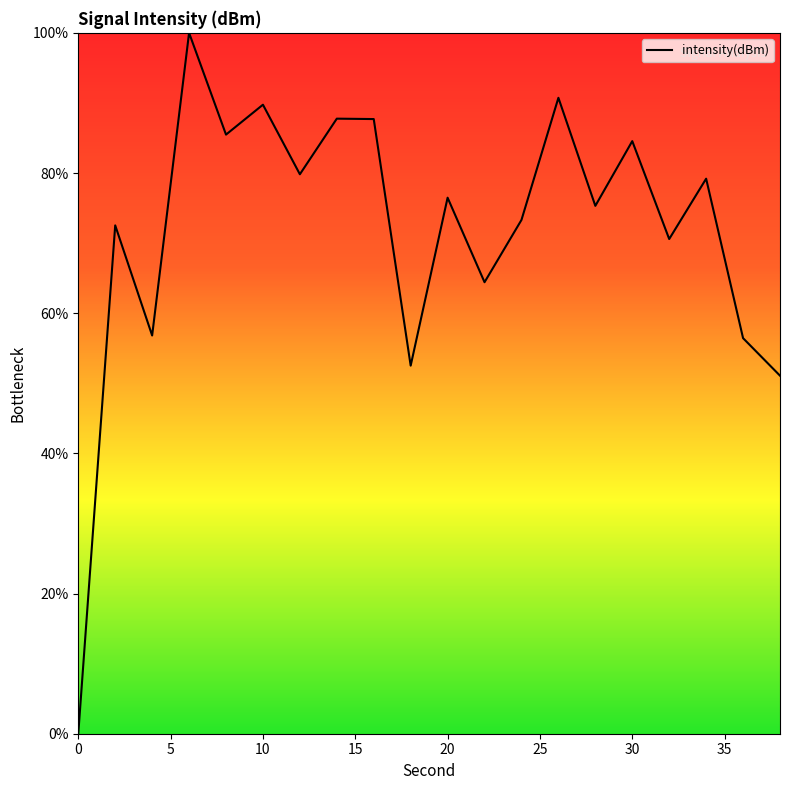

What is the difference between the maximum and minimum values?

100.0